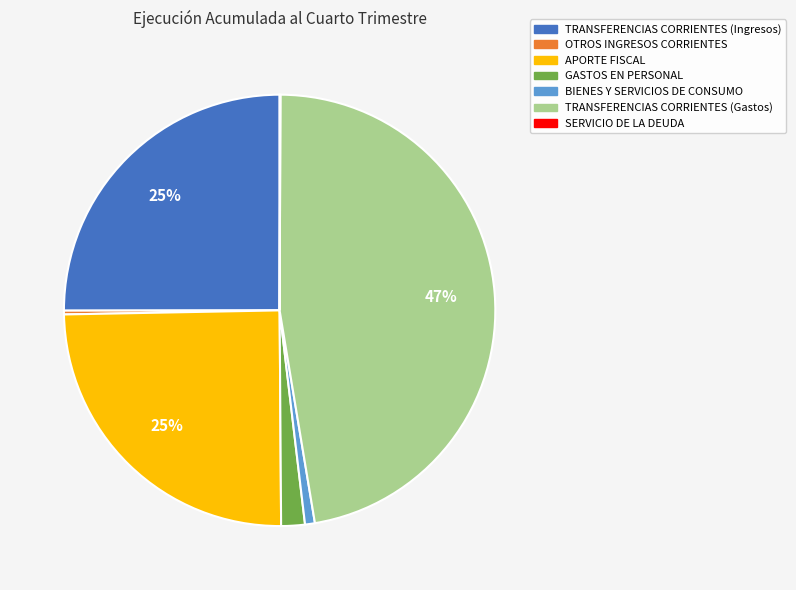

Is the sum of OTROS INGRESOS CORRIENTES and TRANSFERENCIAS CORRIENTES (Gastos) greater than half?

No